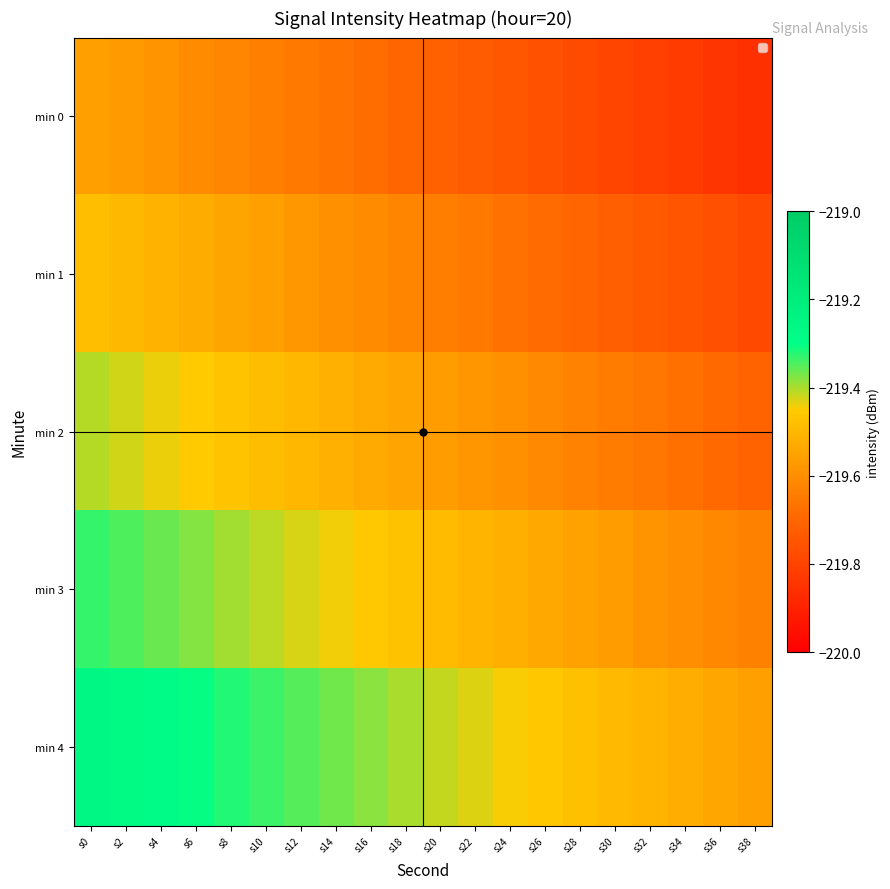

What is the total value across all series at s14?

-1097.6